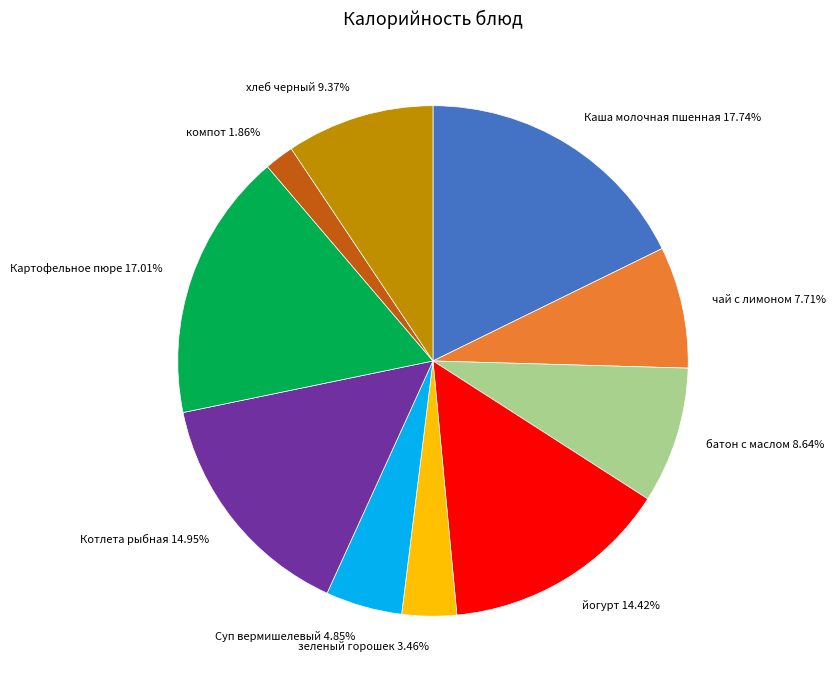

To the nearest percent, what is the average slice percentage?

10%